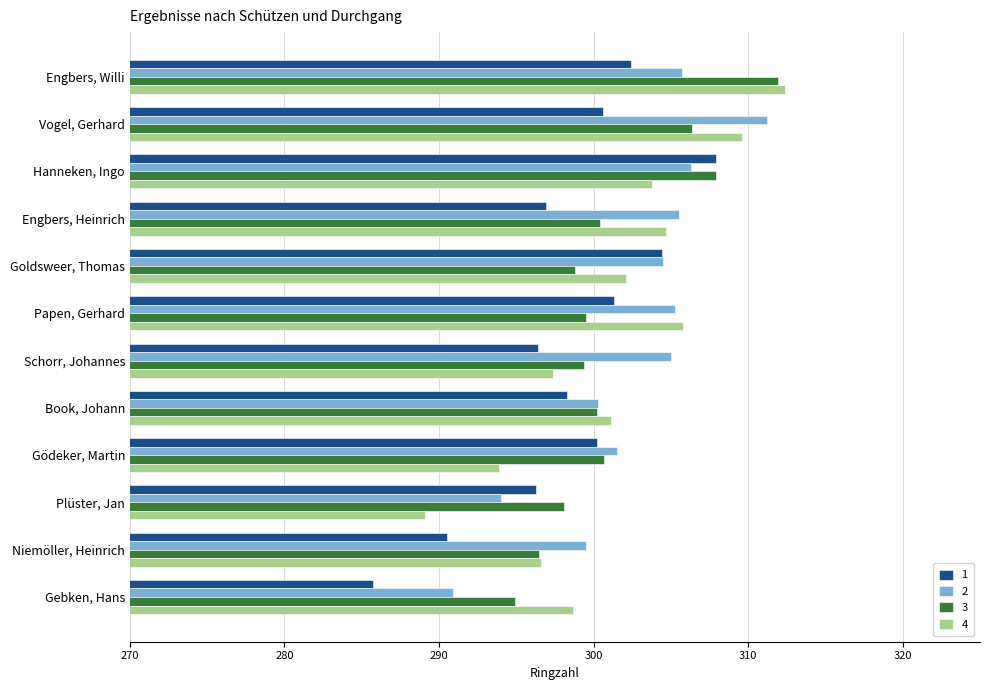

Which series has the largest total across all categories?

2